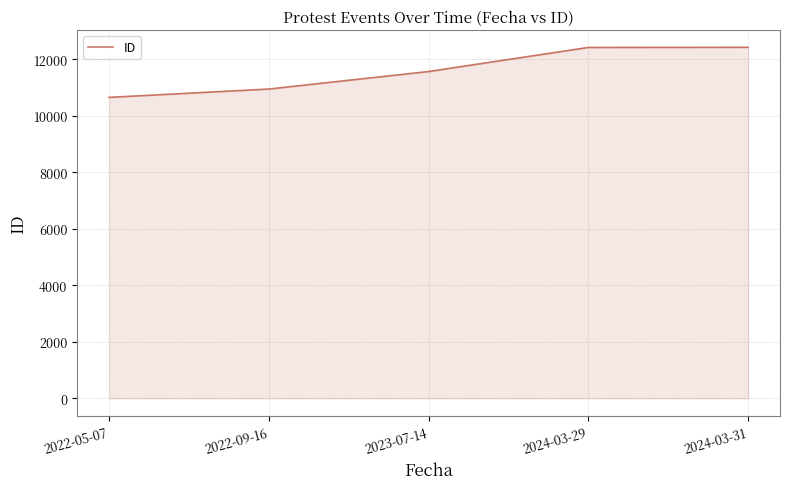

Approximately how many times larger is the value at 2024-03-29 compared to 2022-05-07?

1.2